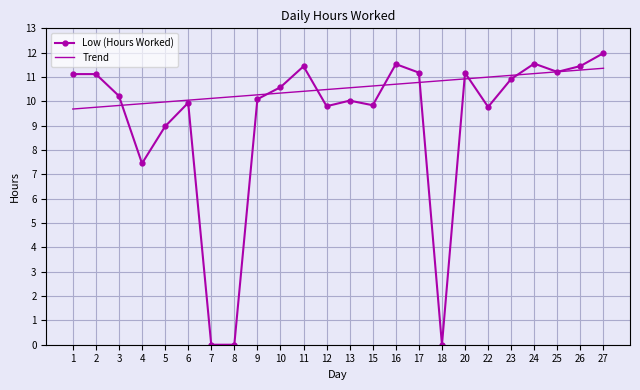

What is the approximate value of Low (Hours Worked) at 13?

10.0